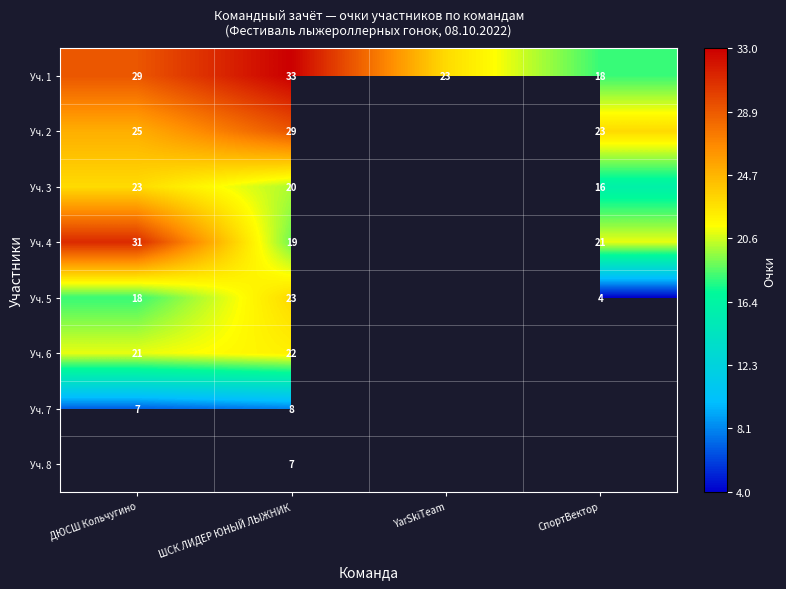

What is the difference between the highest and lowest values at СпортВектор?

19.0